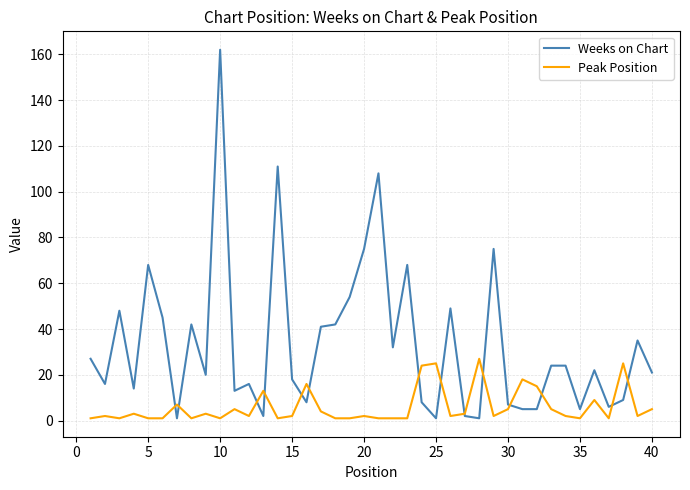

Does the chart display data point markers on the line(s)?

No